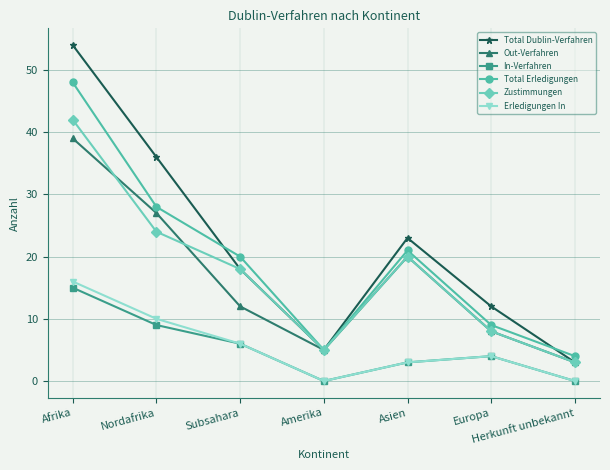

What is the lowest value of the Out-Verfahren series?

3